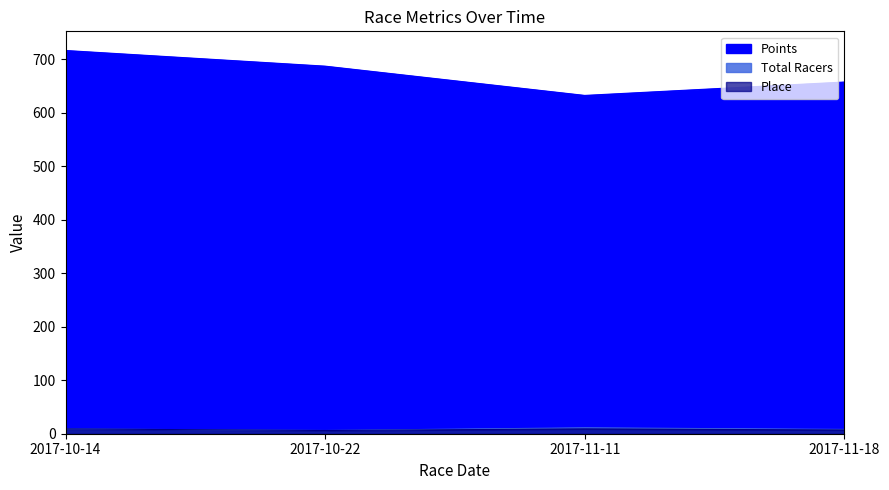

How many lines are shown in the chart?

3